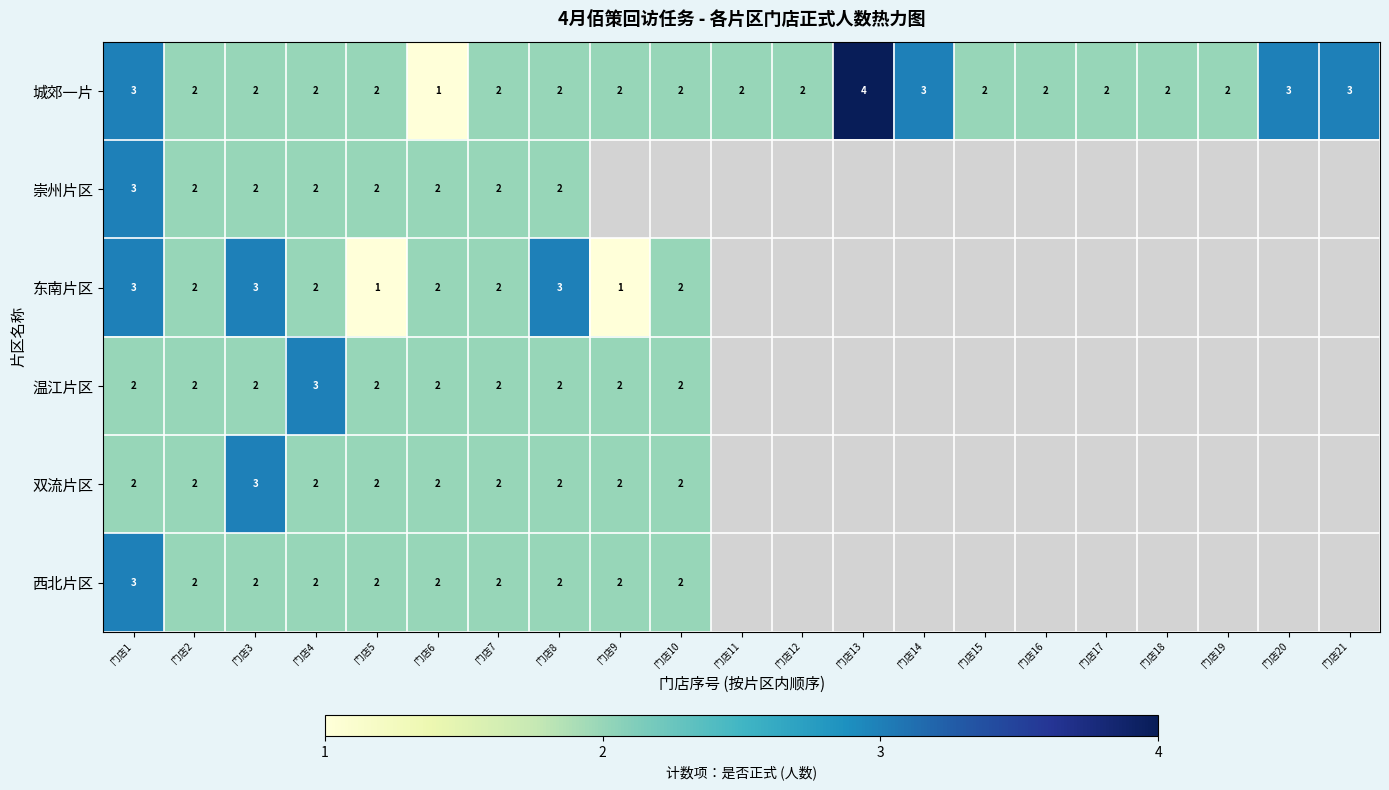

Between 门店17 and 门店9, which is larger?

门店17